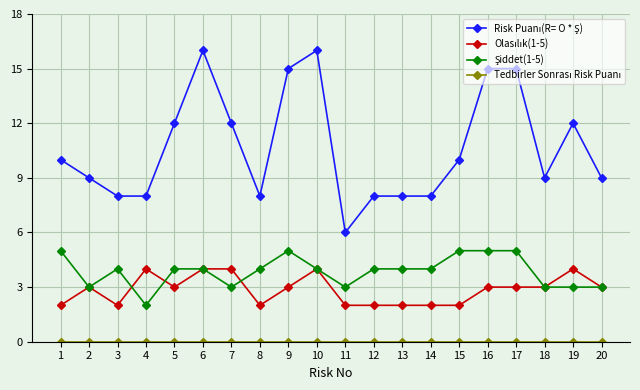

What is the spread (max minus min) of values at 18?

9